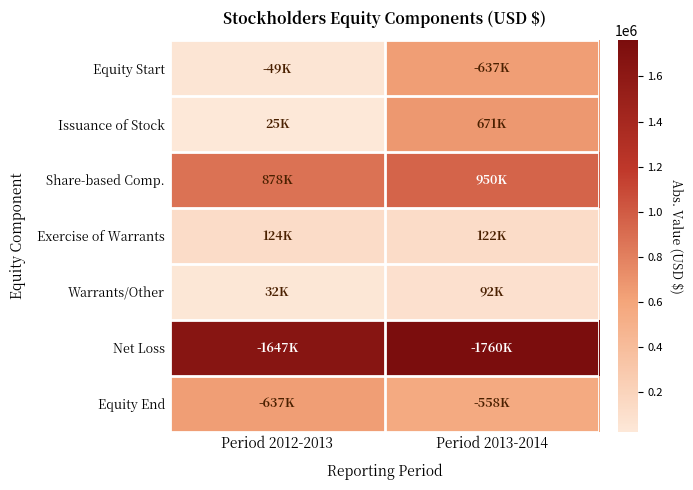

Between Period 2012-2013 and Period 2013-2014, which is larger?

Period 2013-2014